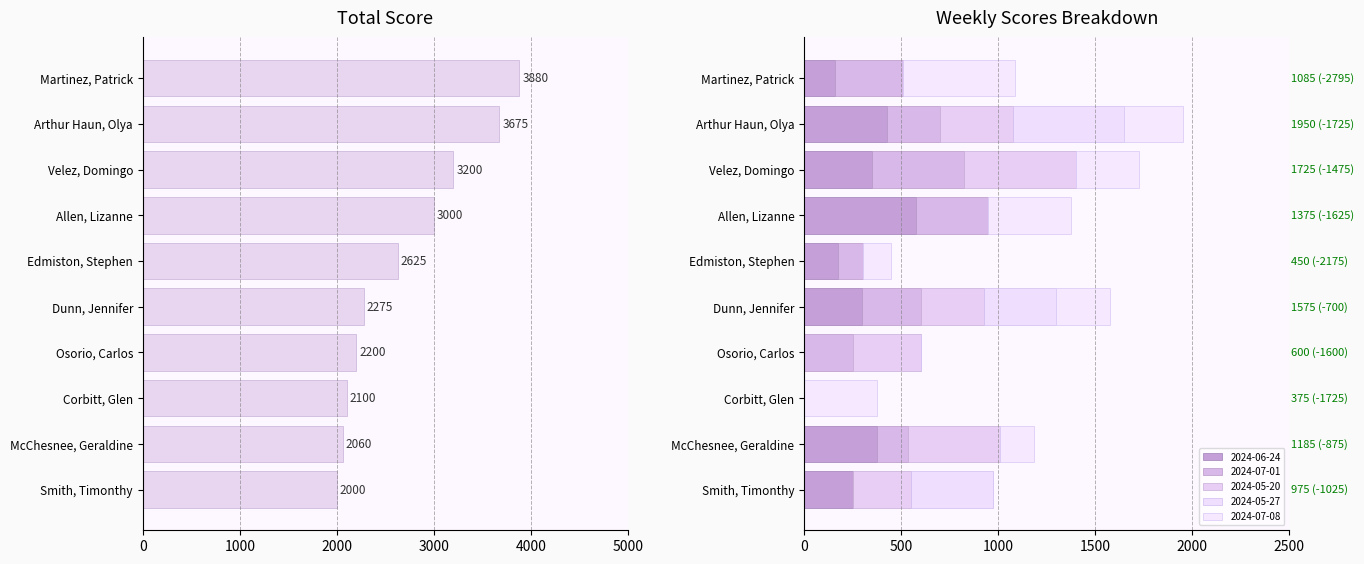

Is it true that the value at Allen, Lizanne is 3000?

True